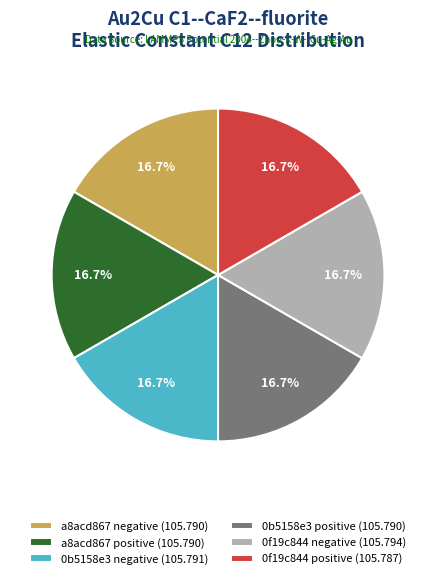

Approximately how many times larger is the value at a8acd867 negative compared to 0f19c844 positive?

1.0